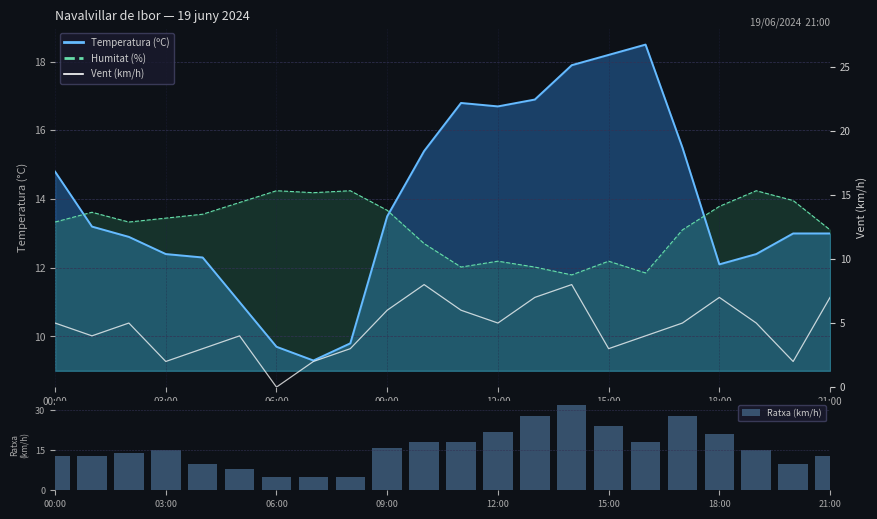

What position from the right is 8?

14